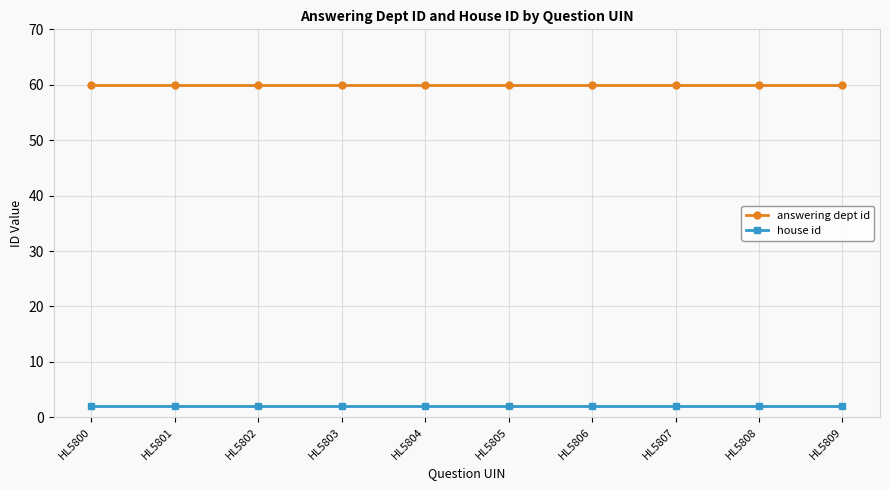

At HL5809, list the series in order from largest to smallest.

answering dept id, house id